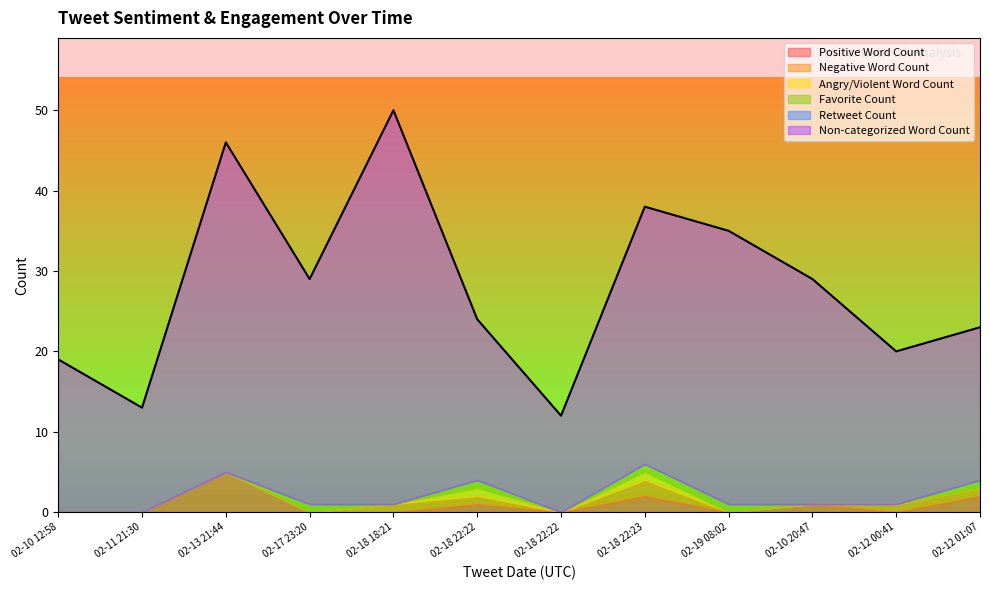

Between which two adjacent categories do Positive Word Count and Negative Word Count first intersect?

2019-02-10 20:47 and 2019-02-12 00:41